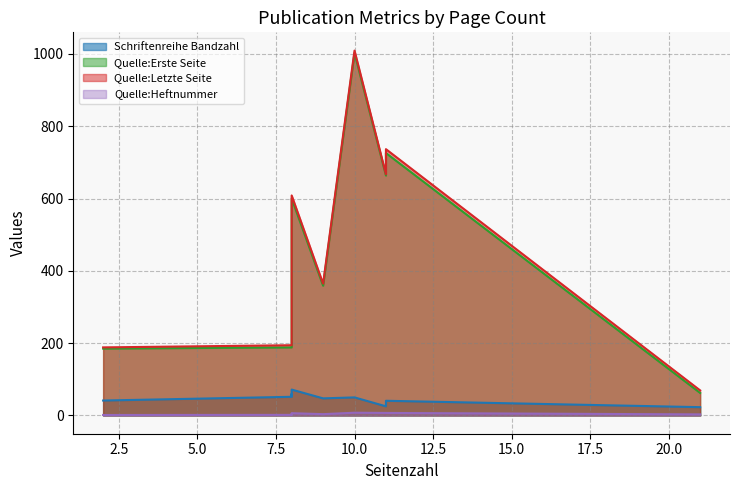

How many interior local peaks does the Quelle:Heftnummer series have?

2